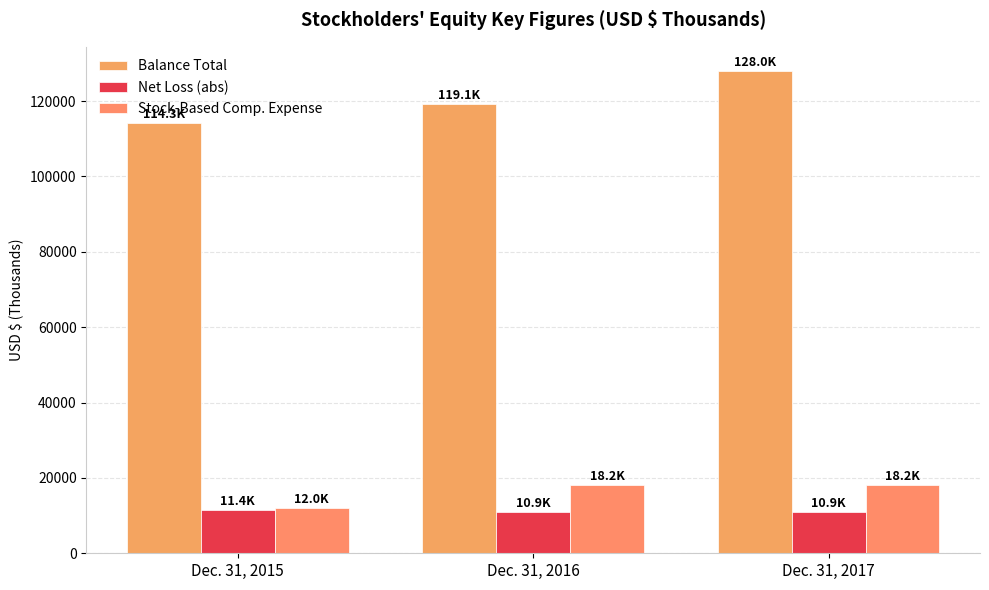

Are the bars horizontal?

No